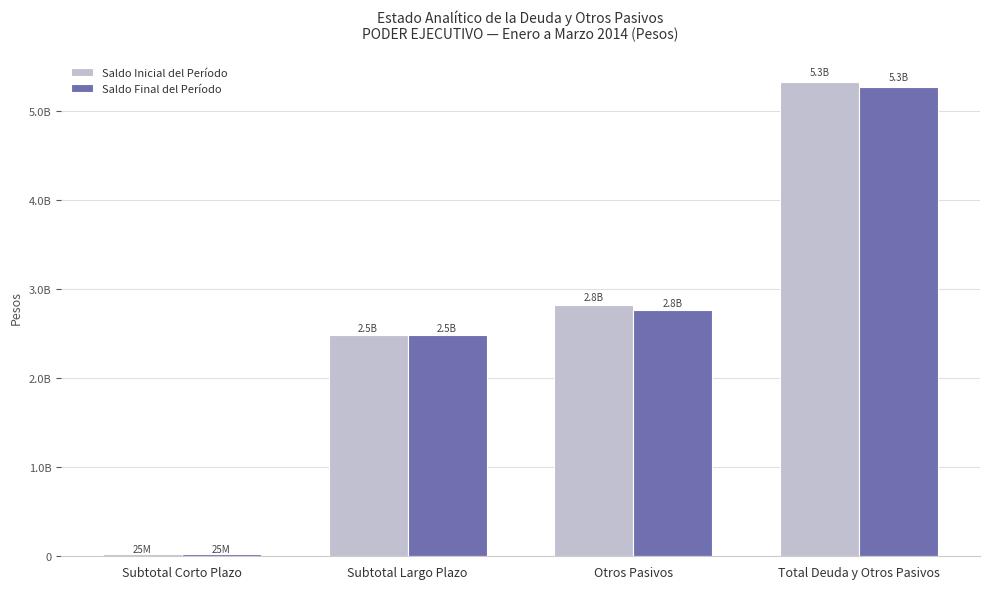

Rank the series by their average value, from lowest to highest.

Saldo Final del Período, Saldo Inicial del Período